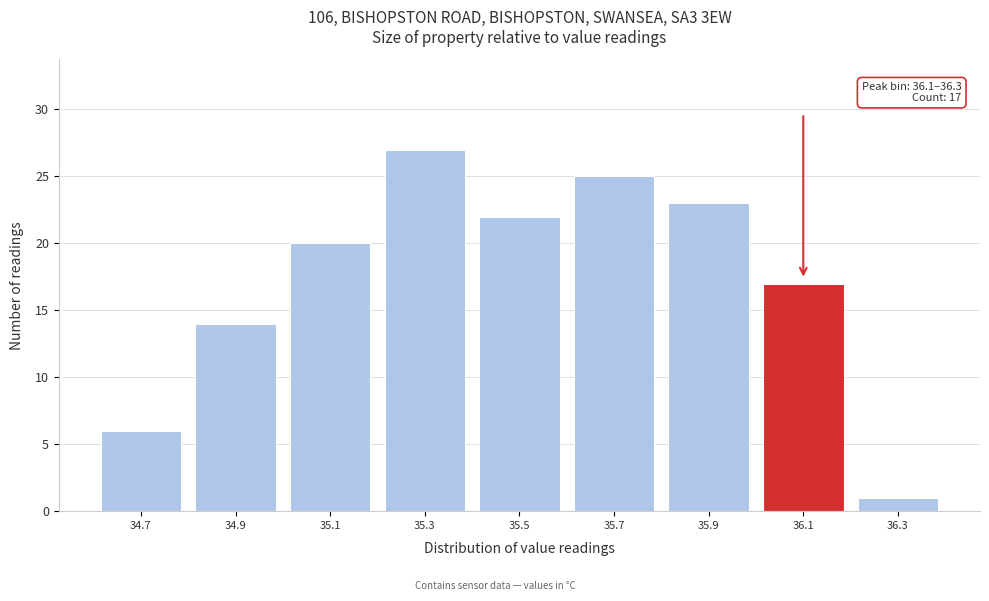

Reading left to right, list all the values displayed in this chart.

6	14	20	27	22	25	23	17	1